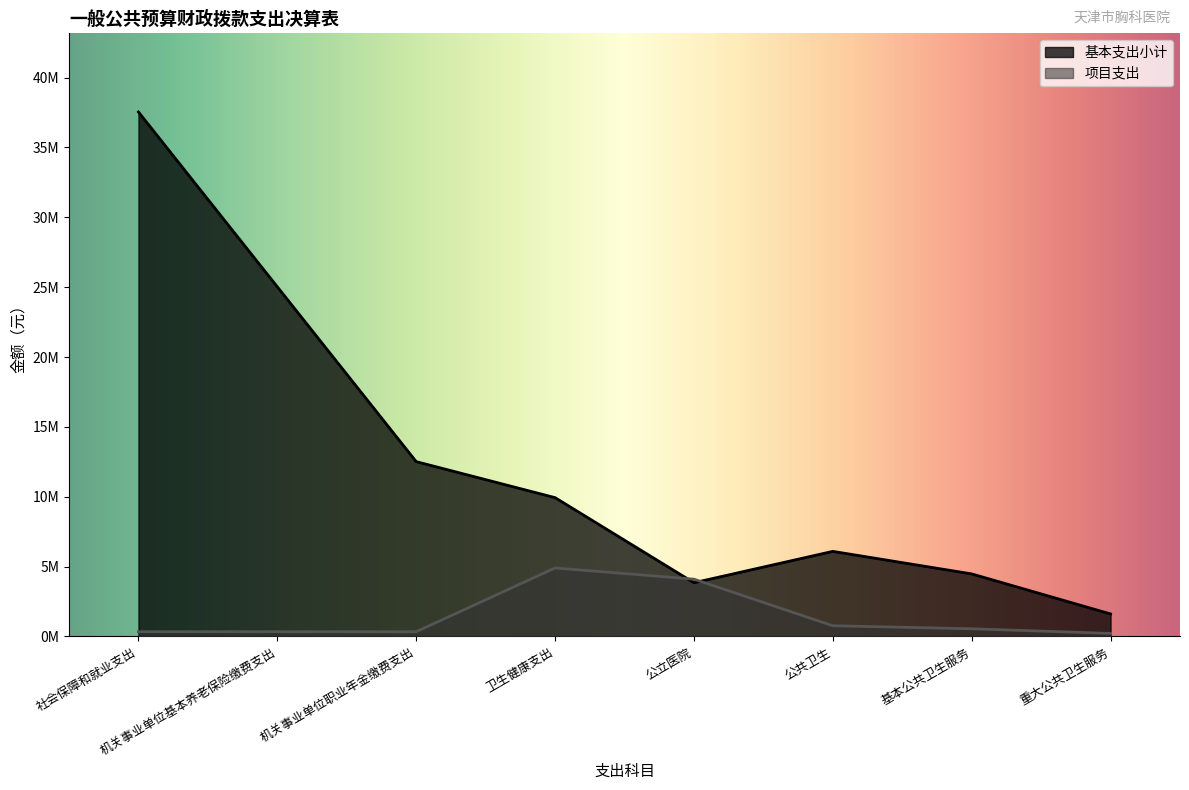

Which series ends up on top after the final intersection of 项目支出 and 基本支出小计?

基本支出小计